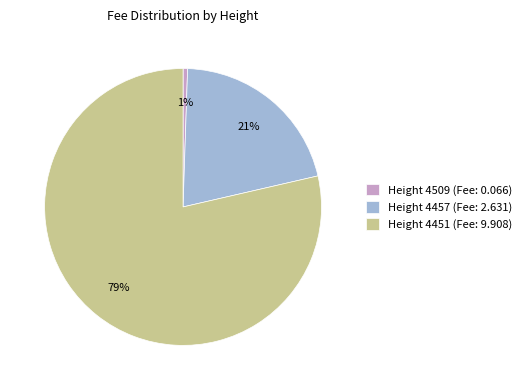

How many segments does this pie chart have?

3